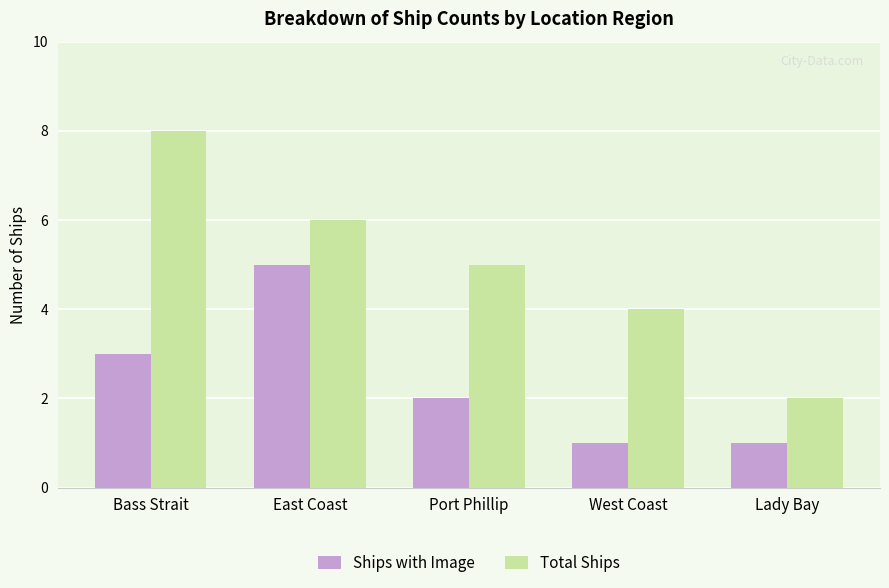

Is it true that Ships with Image equals 9 at East Coast?

False